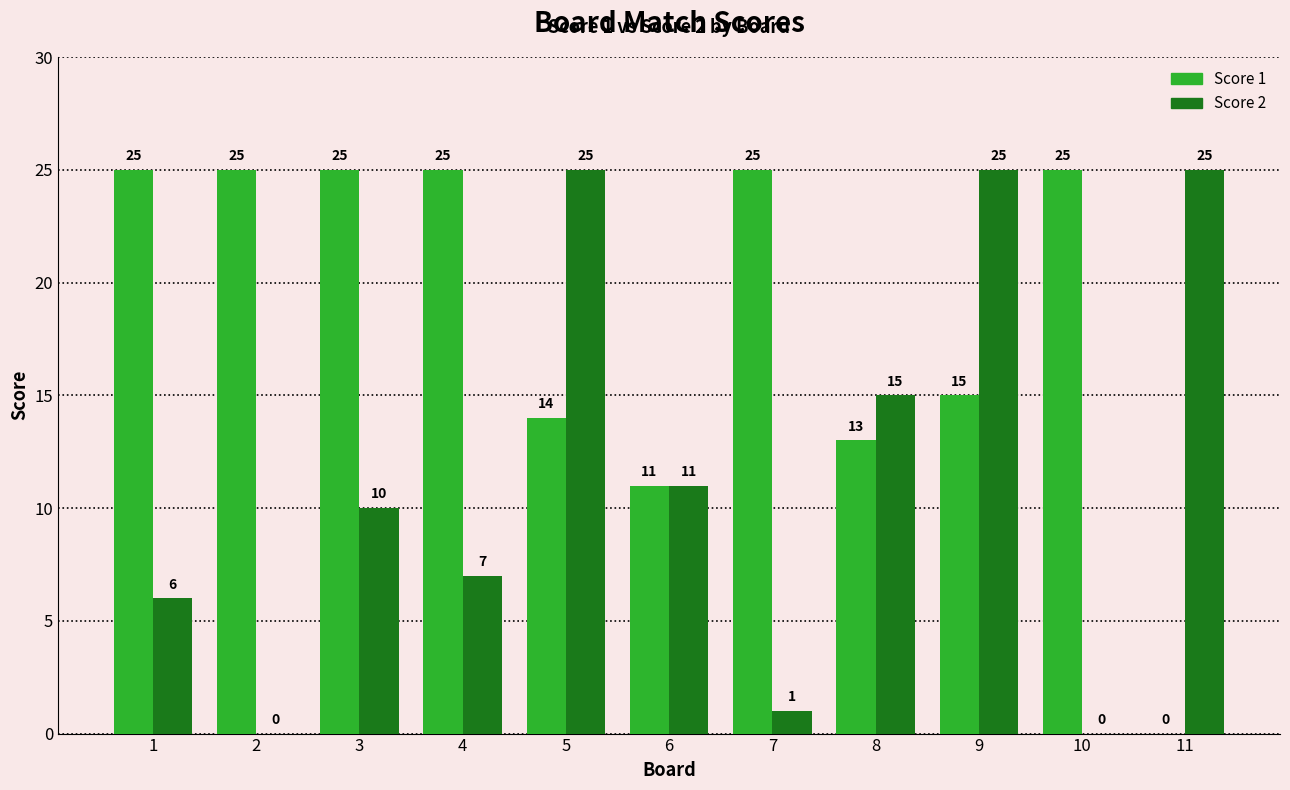

How many positive values does the Score 1 series have?

10